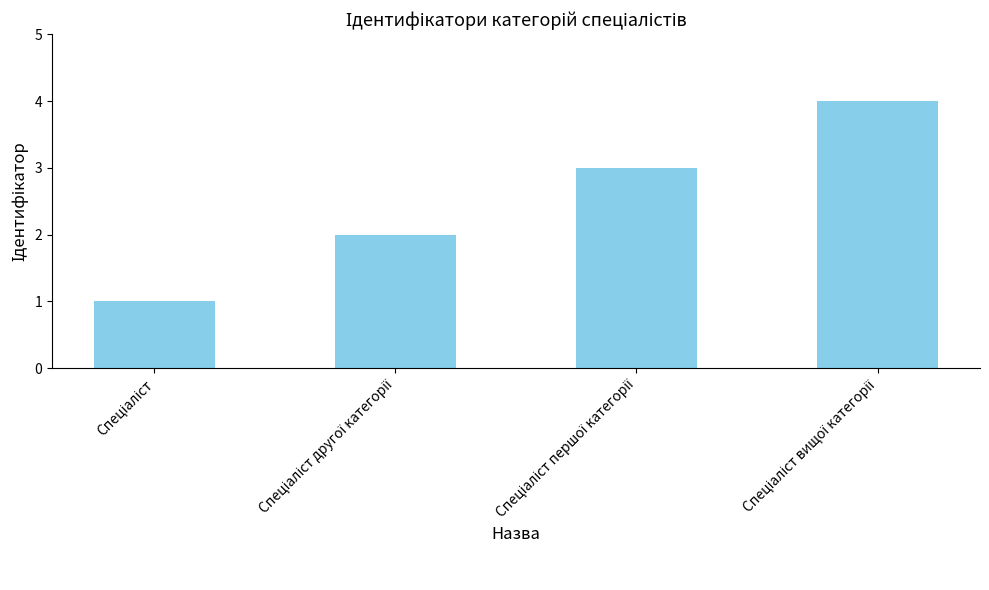

How many values are between 2 and 4?

3